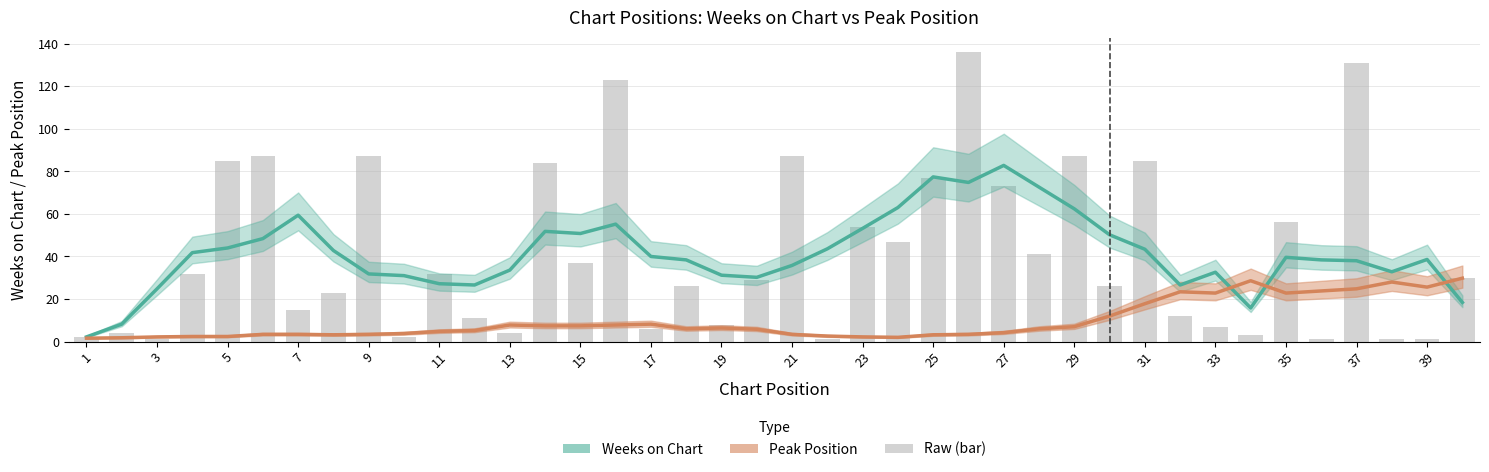

How many values in the Peak Position series are below 6?

20